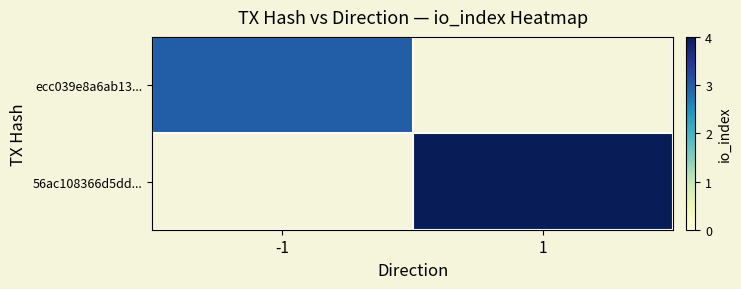

Which has a higher value, -1 or 1?

1